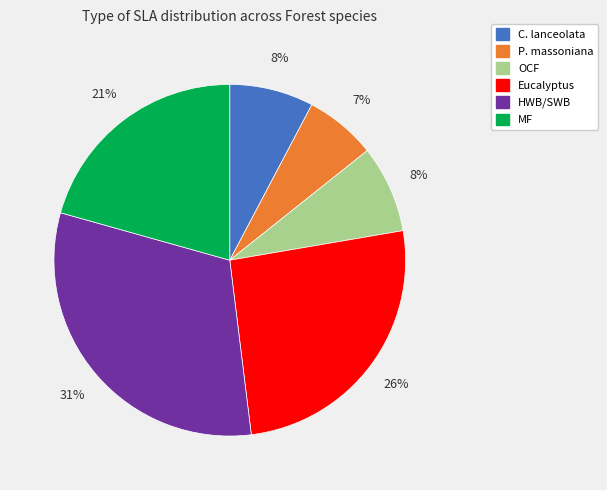

Between C. lanceolata and P. massoniana, which is larger?

C. lanceolata